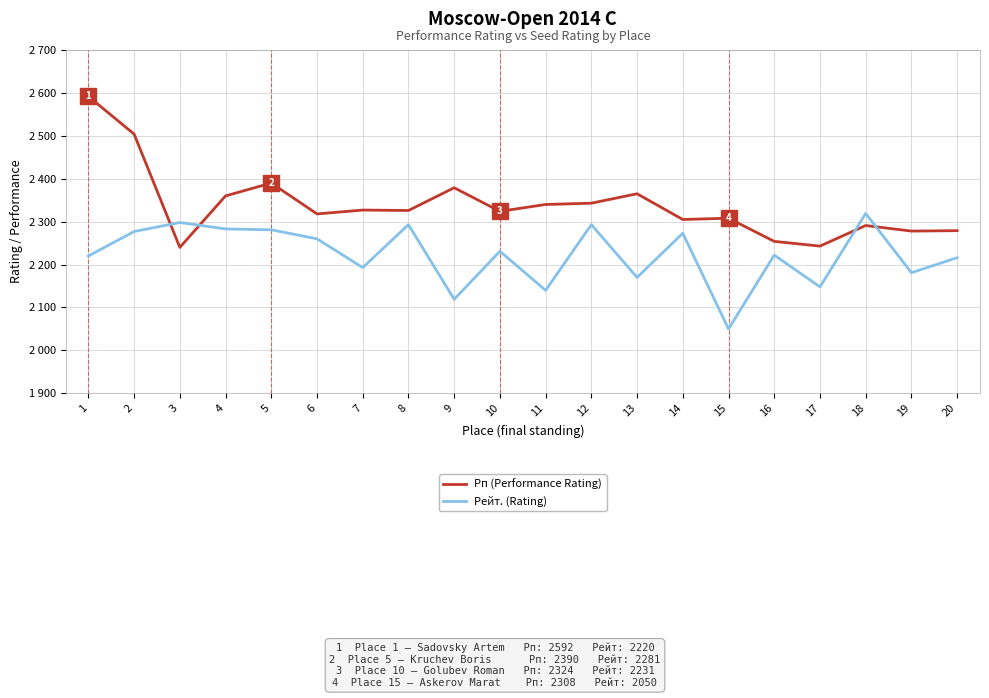

Is it true that Рп (Performance Rating) equals 514 at 18?

False